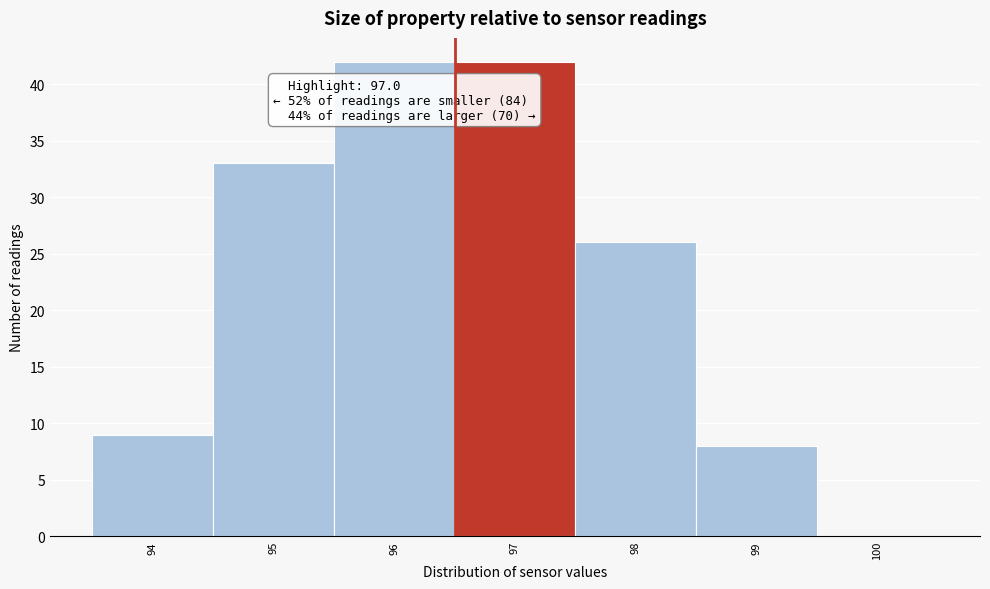

Reading left to right, list all the values displayed in this chart.

94=9	95=33	96=42	97=42	98=26	99=8	100=0